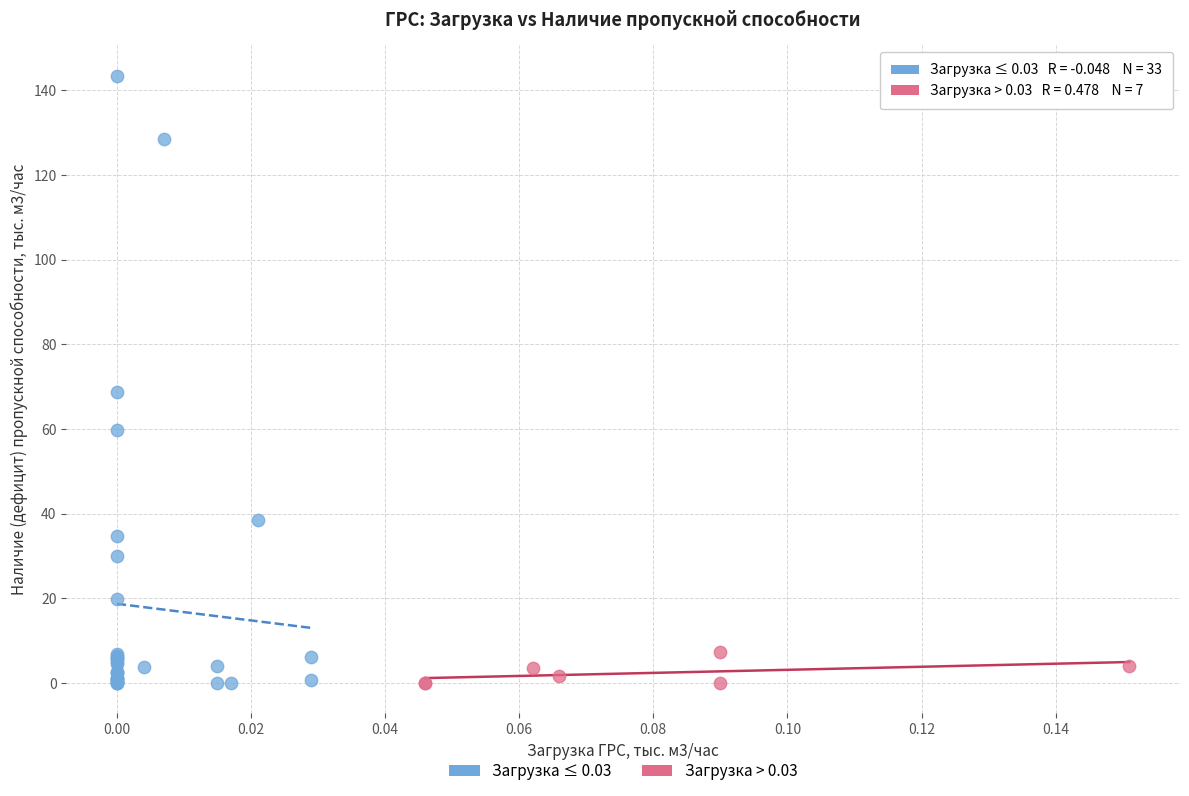

What are all the series names shown in the legend?

Загрузка ≤ 0.03, Загрузка > 0.03